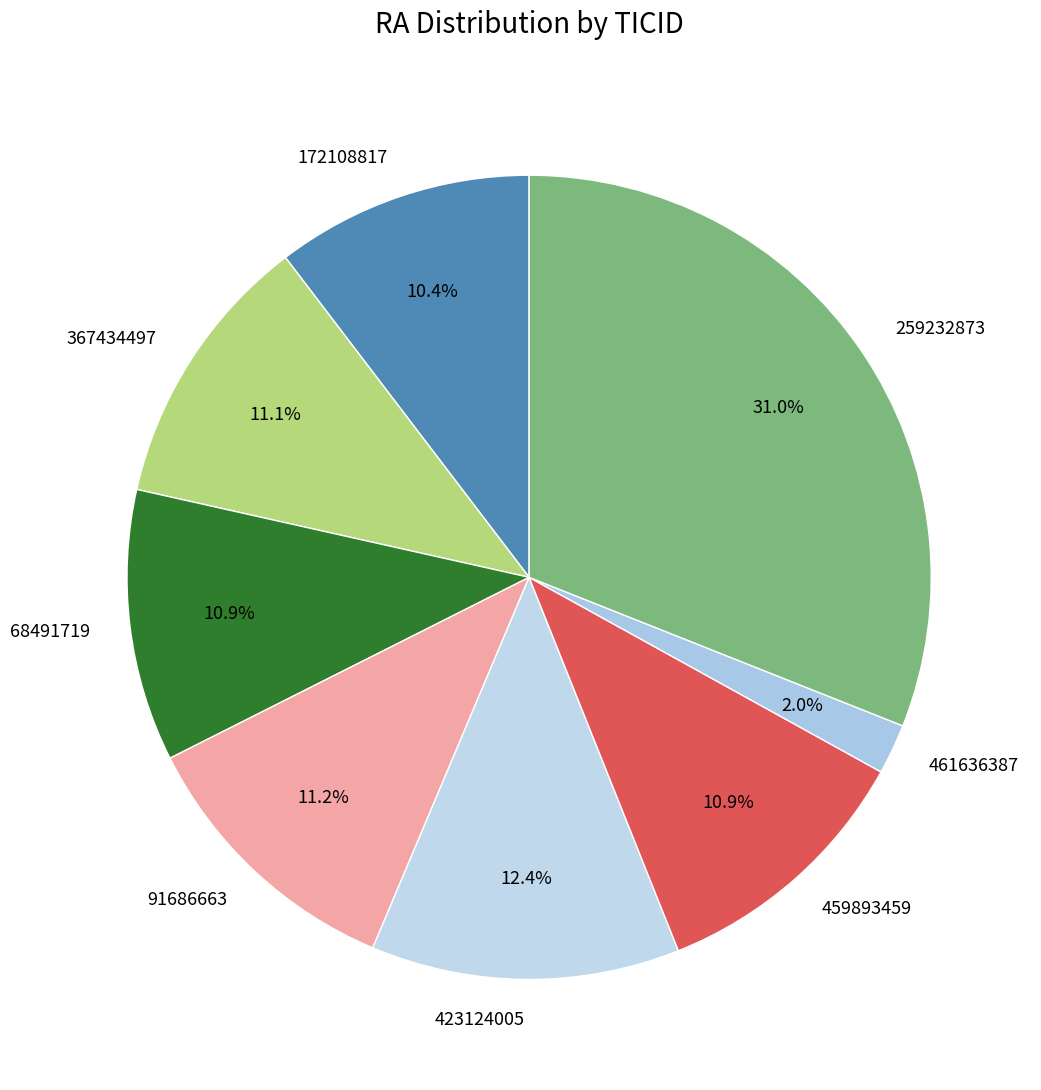

To the nearest percent, what is the difference between the 172108817 and 91686663 slice percentages?

1%